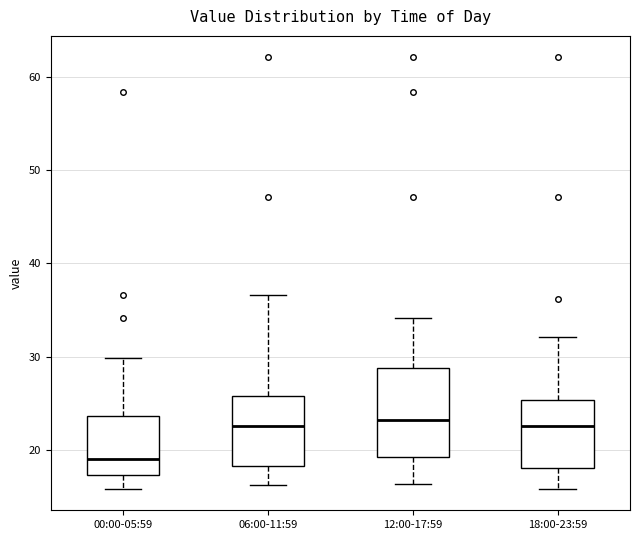

Reading left to right, transcribe this box plot: for each box, give where its median line is, the range the box spans, and where its two whiskers end, as read against the y-axis. The values are not printed on the chart, so give them approximately, as read against the axis.

00:00-05:59: median 19, box 17 to 24, whiskers 16 to 30
06:00-11:59: median 23, box 18 to 26, whiskers 16 to 37
12:00-17:59: median 23, box 19 to 29, whiskers 16 to 34
18:00-23:59: median 23, box 18 to 25, whiskers 16 to 32